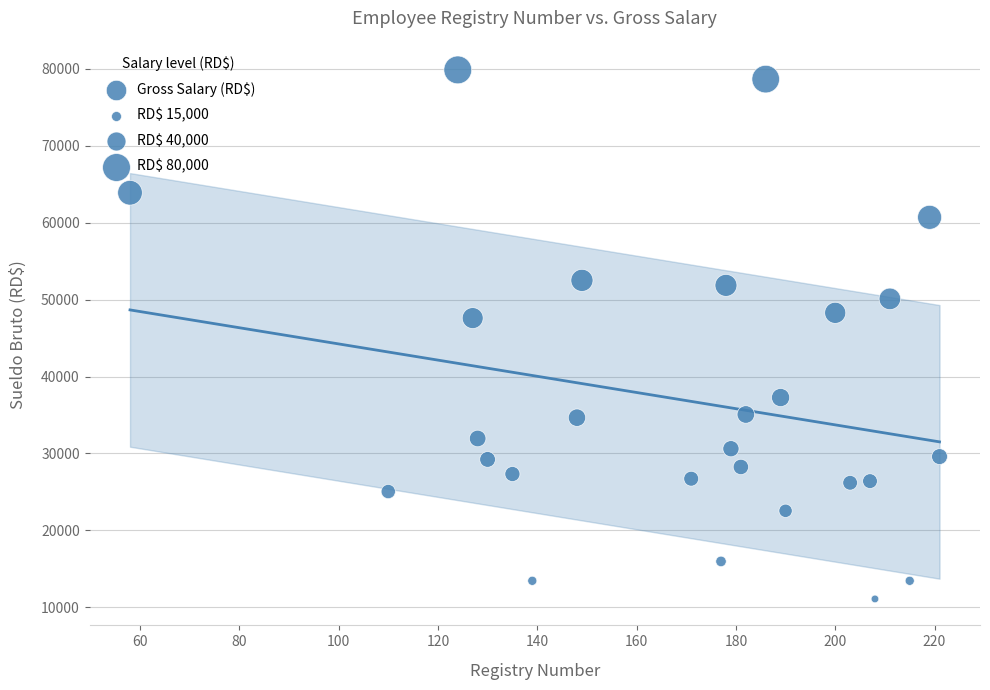

What is the range of Y values (max minus min)?

68774.8